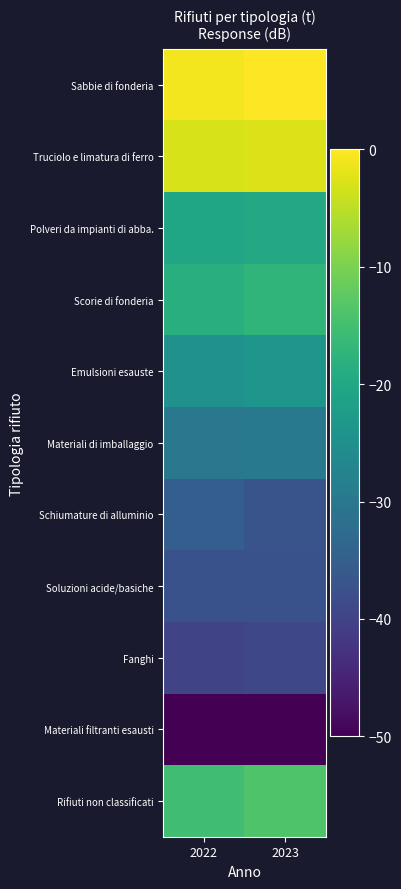

What is the minimum value shown in the chart?

-50.0